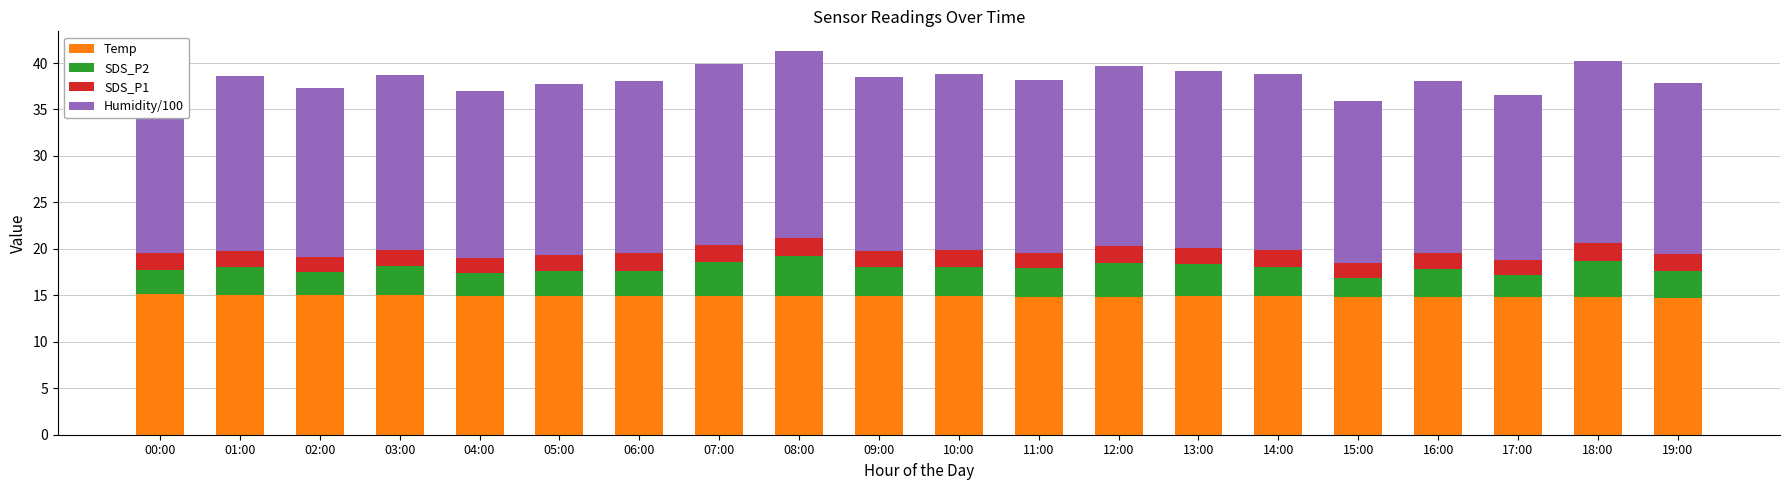

True or false: Temp has a value of 26.5 at 00:00.

False